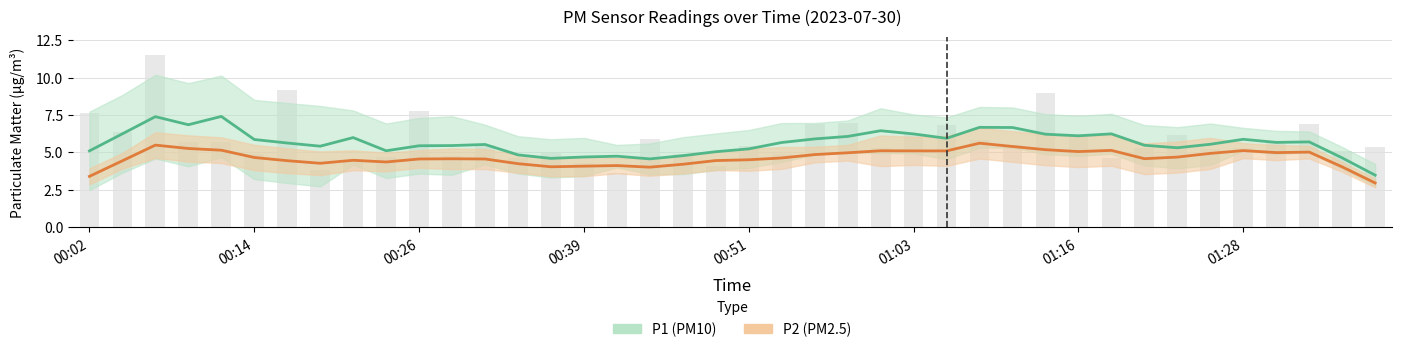

What is the average value?

5.8